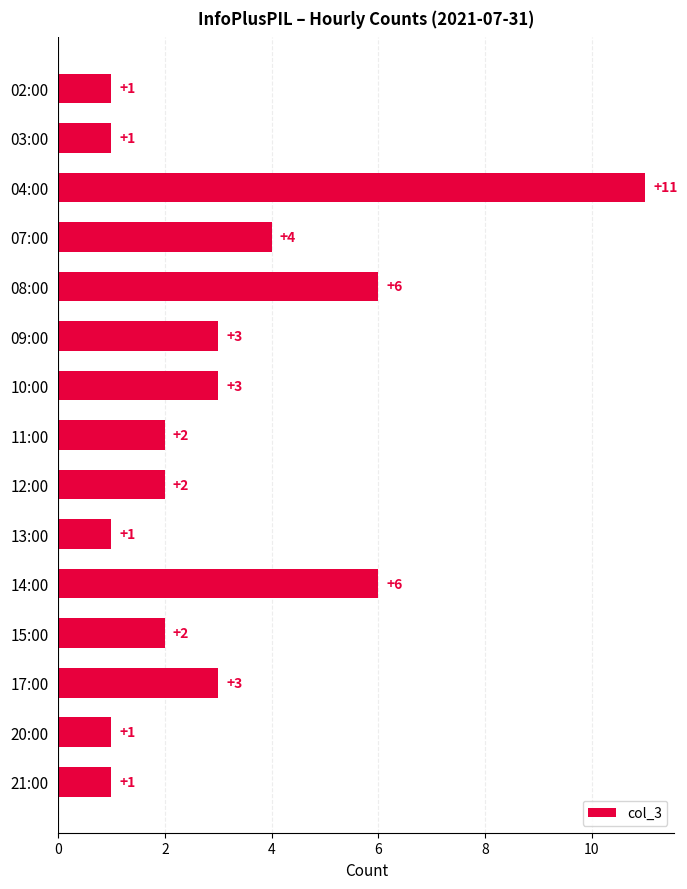

Reading bottom to top, what are all the values shown in this chart?

1	1	3	2	6	1	2	2	3	3	6	4	11	1	1